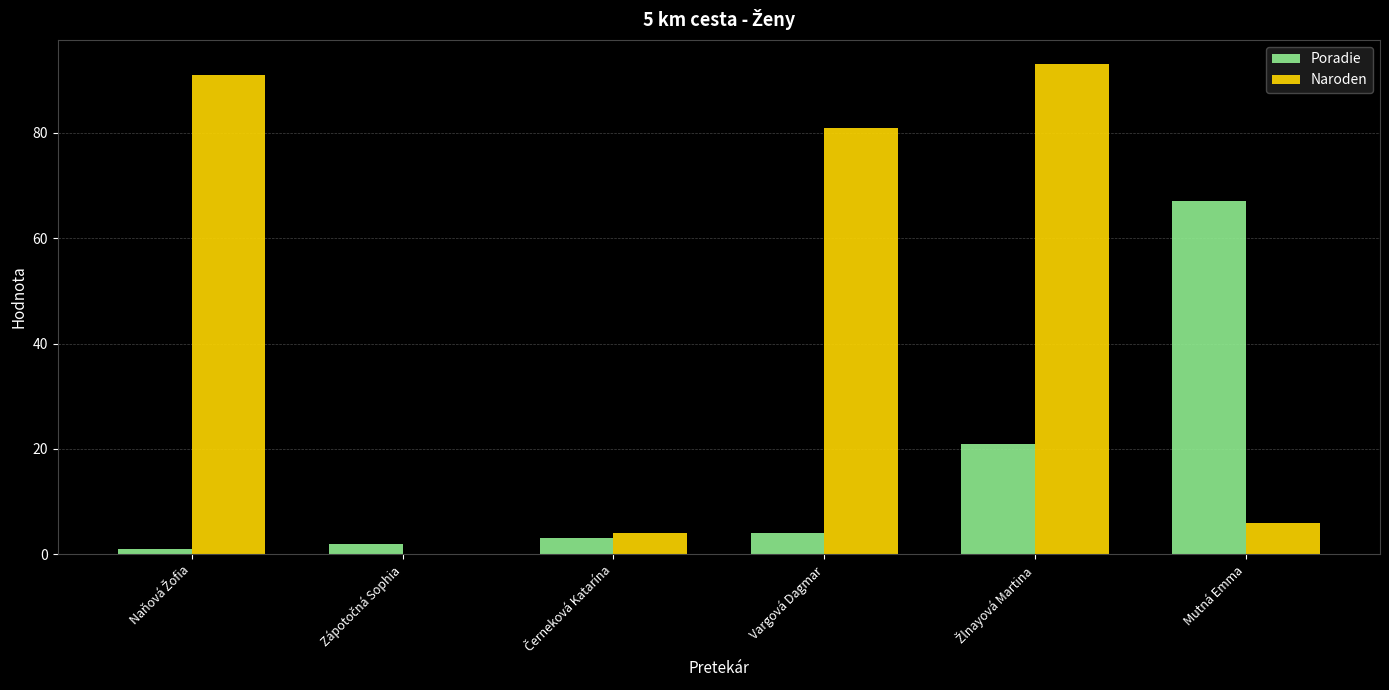

At which label is Naroden closest to 46?

Vargová Dagmar